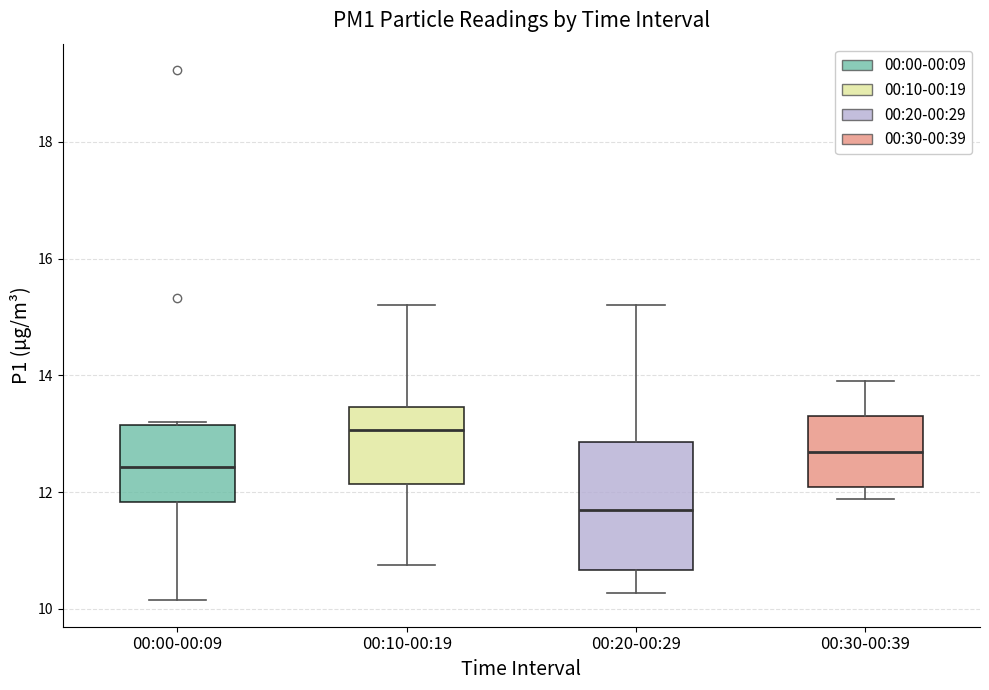

Reading left to right, read every box against the y-axis: the position of its median line, the range the box covers, and the ends of its whiskers. The values are not printed on the chart, so give them approximately, as read against the axis.

00:00-00:09: median 12.4, box 11.8 to 13.2, whiskers 10.2 to 13.2
00:10-00:19: median 13.0, box 12.2 to 13.4, whiskers 10.8 to 15.2
00:20-00:29: median 11.6, box 10.6 to 12.8, whiskers 10.2 to 15.2
00:30-00:39: median 12.6, box 12.0 to 13.2, whiskers 11.8 to 14.0